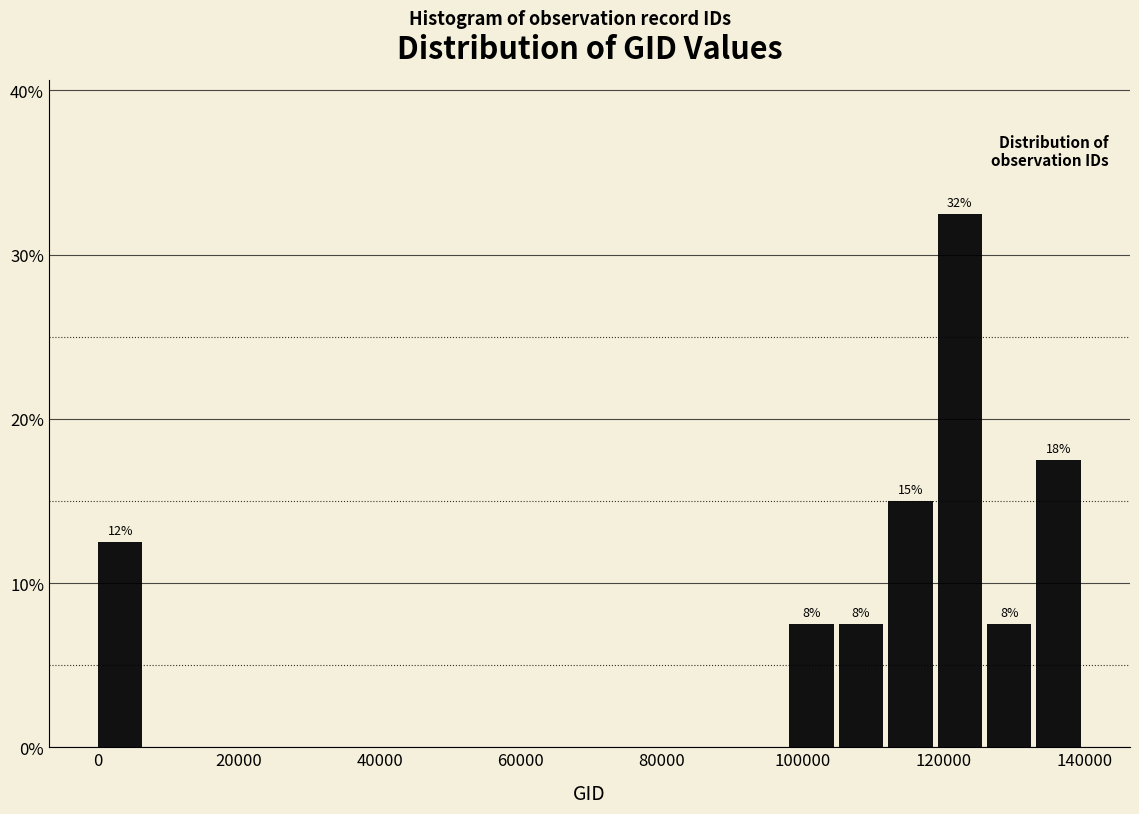

Read against the x-axis, roughly where is the centre of the tallest bar?

122000